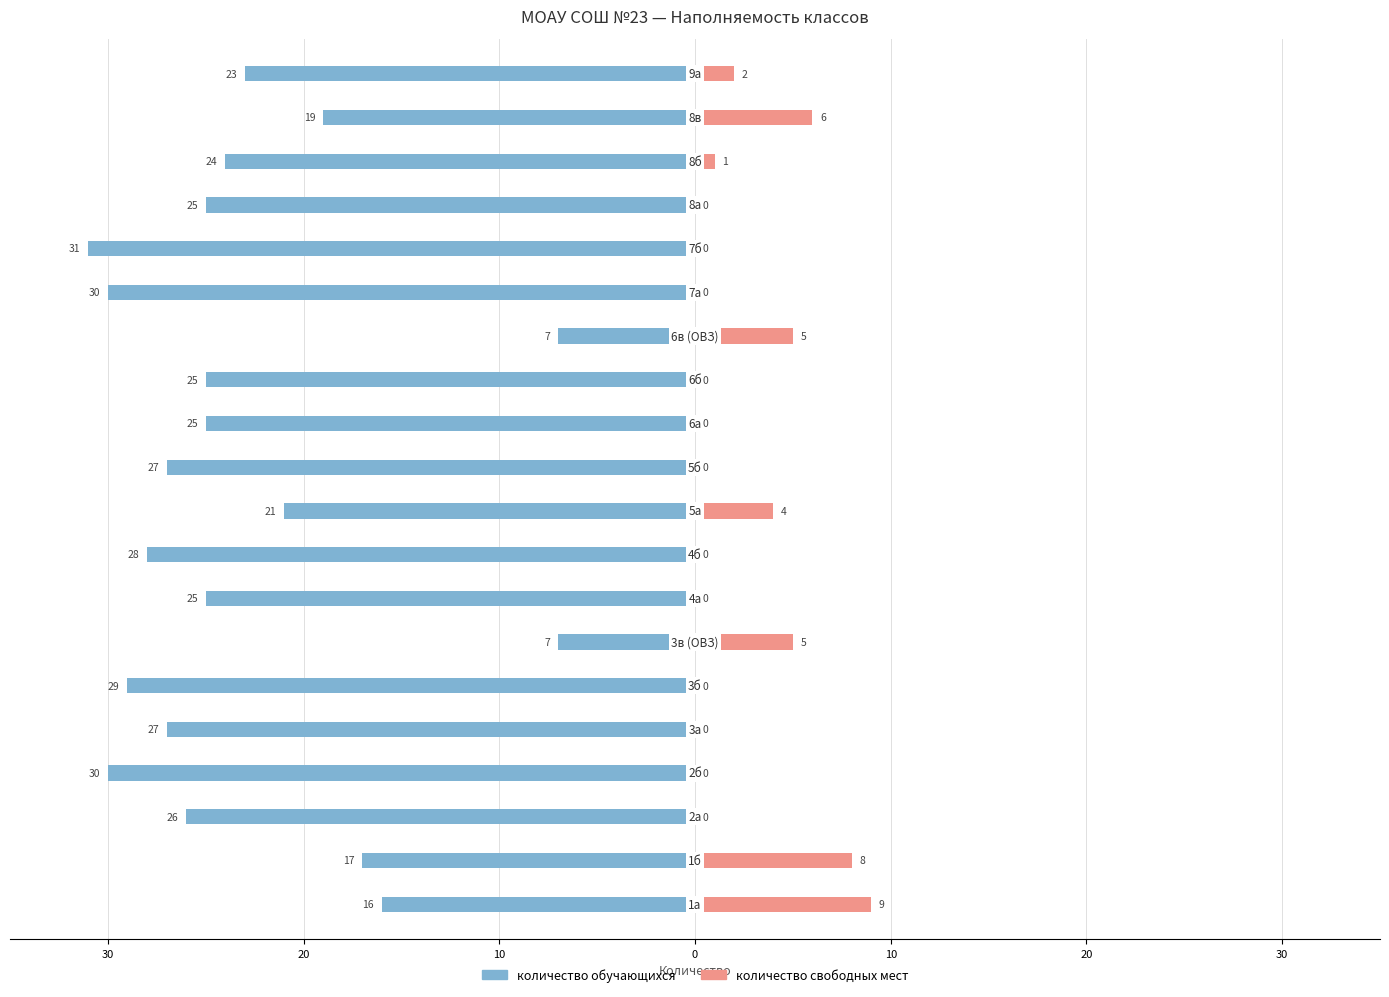

How many series are shown in this chart?

2